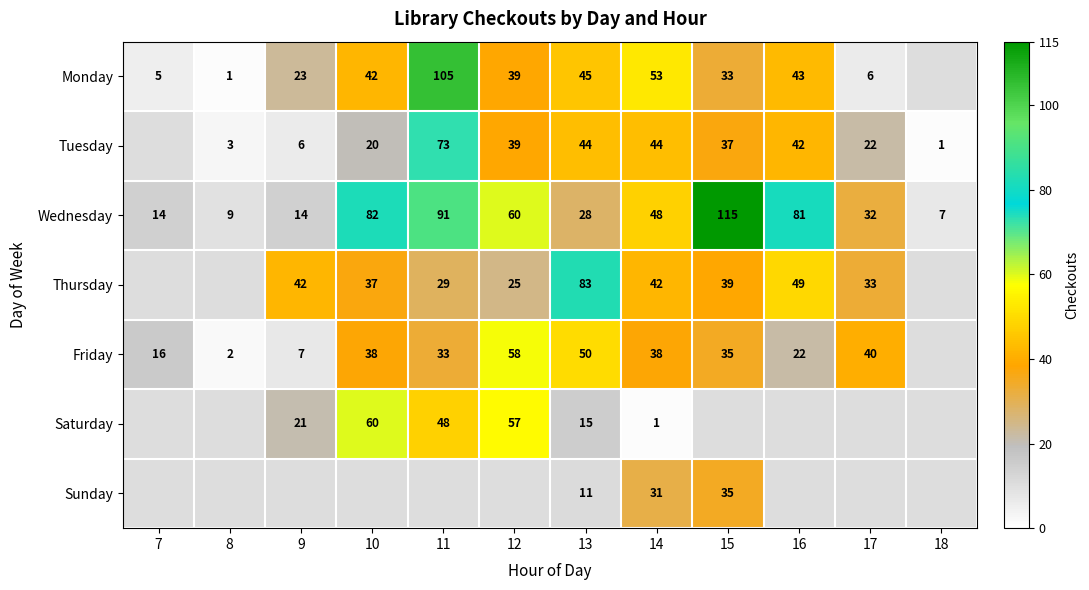

The value of Monday at 8 is 1. True or false?

True